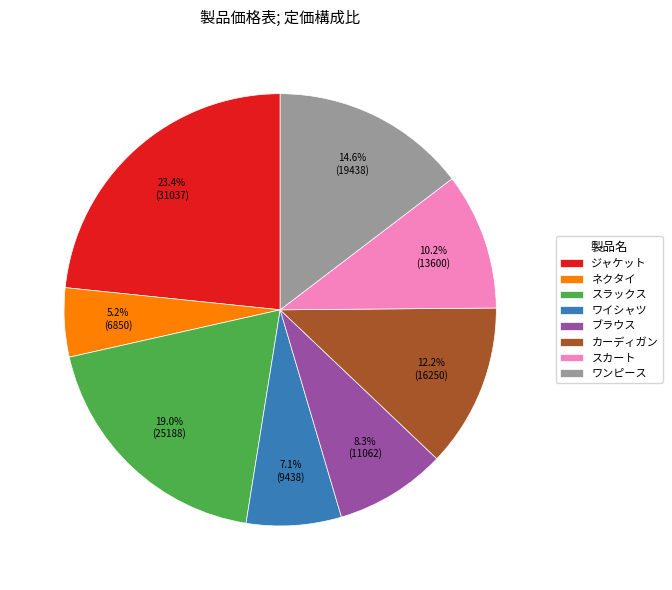

Does any single category account for the majority?

No